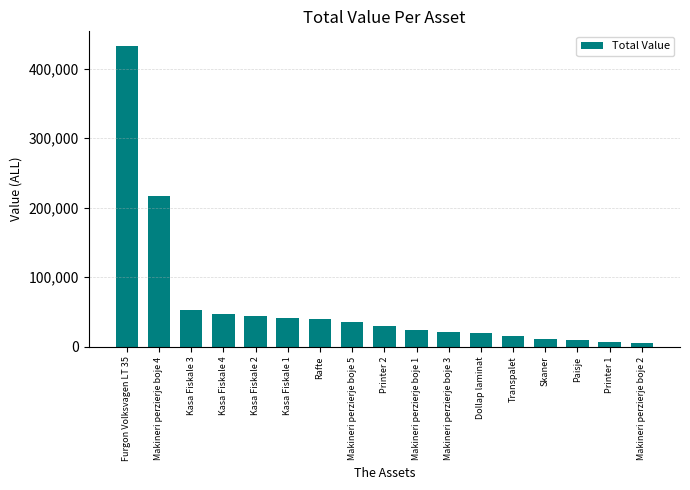

What is the greatest value displayed?

432000